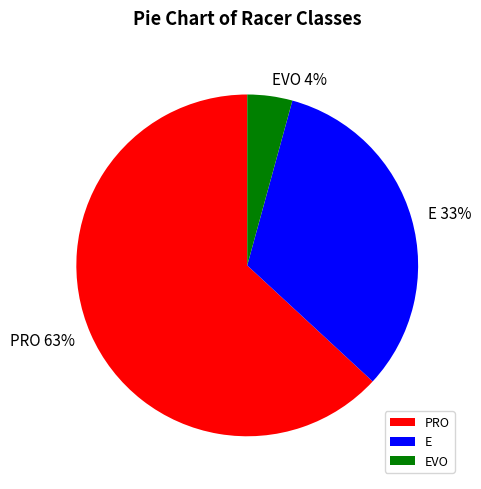

True or false: PRO accounts for 74% of the total.

False